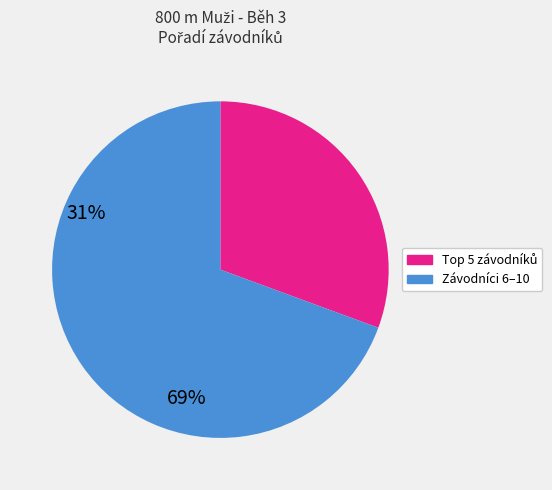

Count the number of slices in the pie.

2